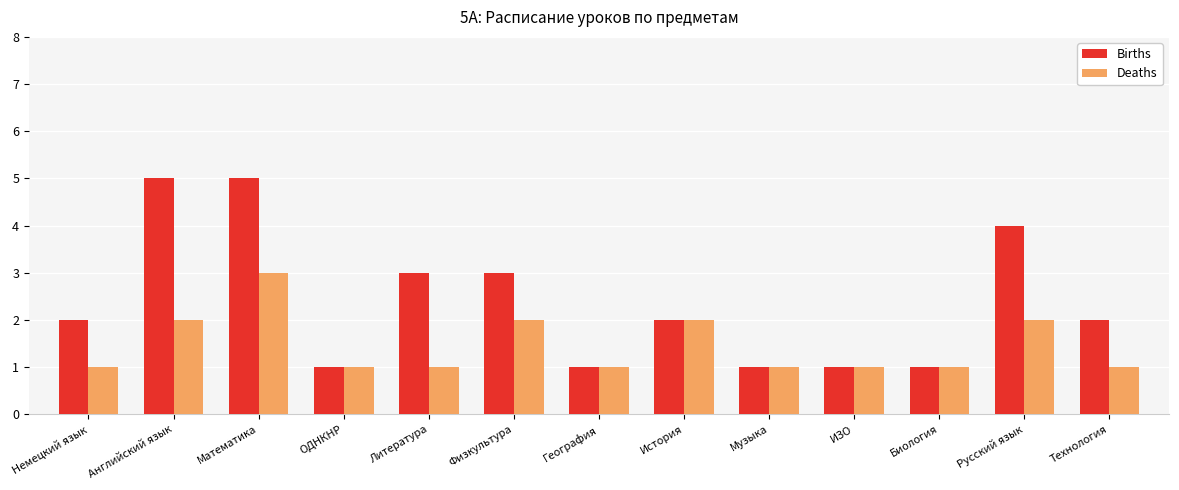

Is it true that Births equals 3 at Немецкий язык?

False